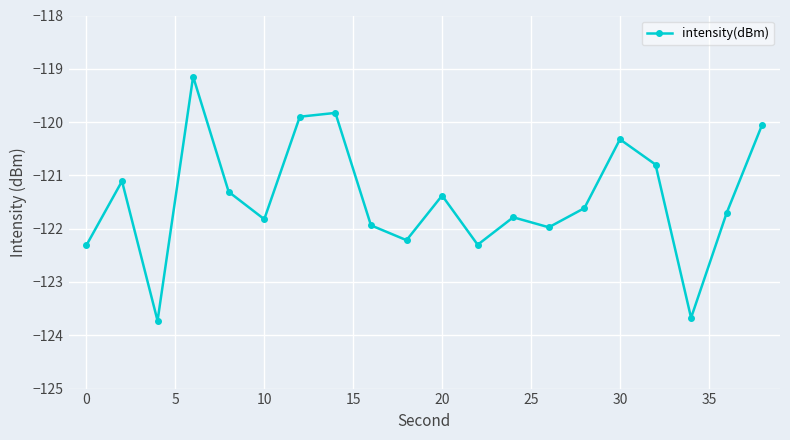

What is the minimum value shown in the chart?

-123.7